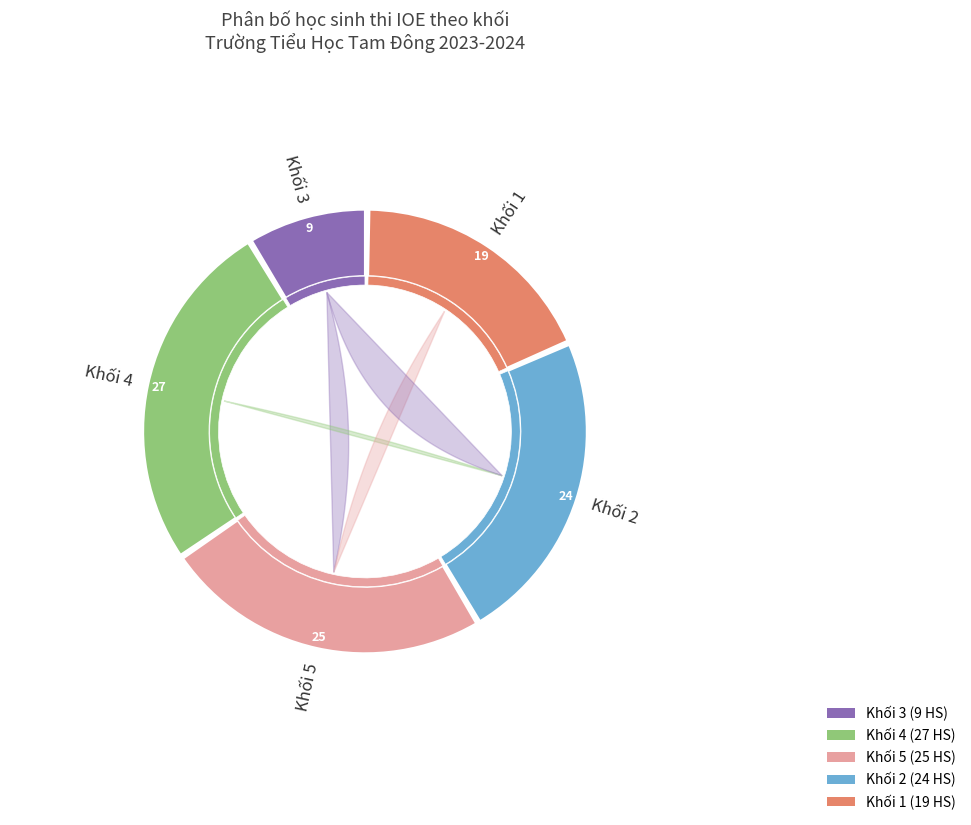

To the nearest percent, what portion does Khối 5 represent?

24%